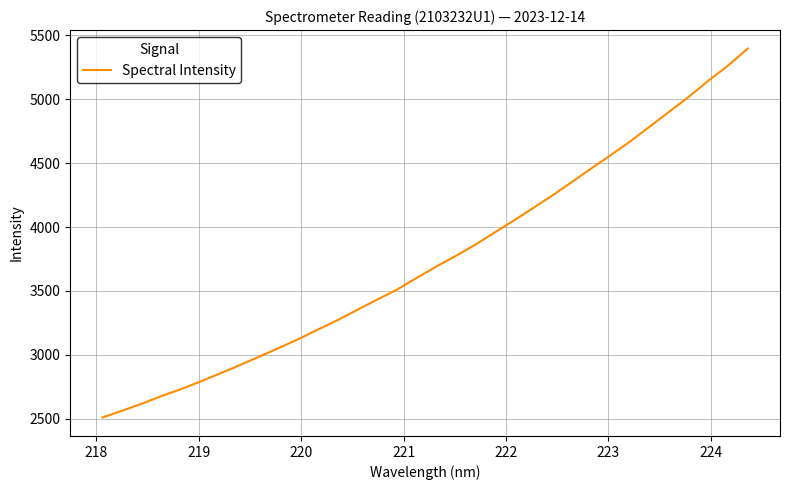

What is the greatest value displayed?

5397.3